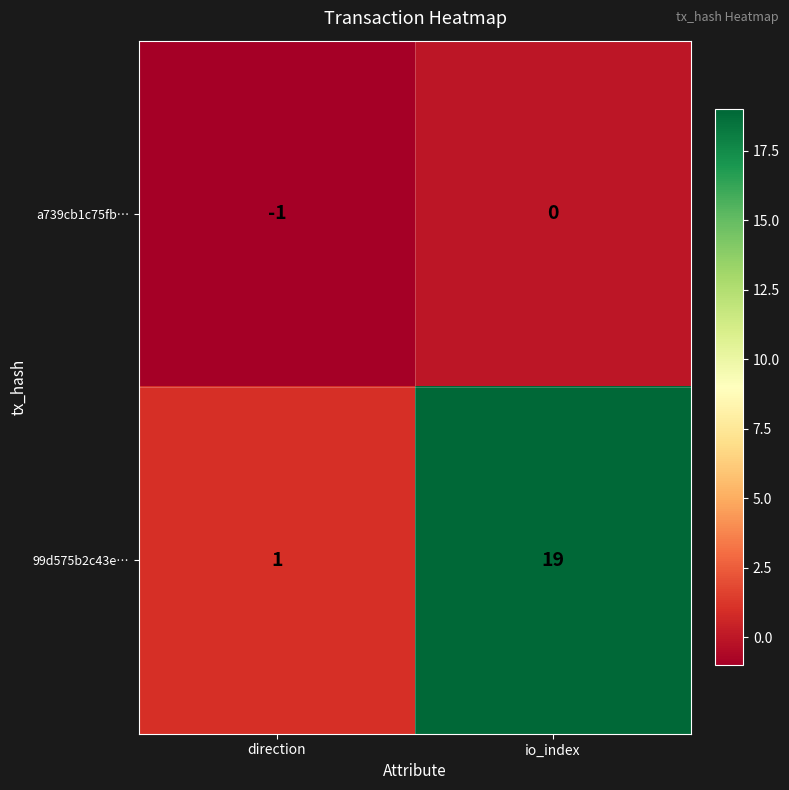

What is the sum of all 99d575b2c43e… values?

20